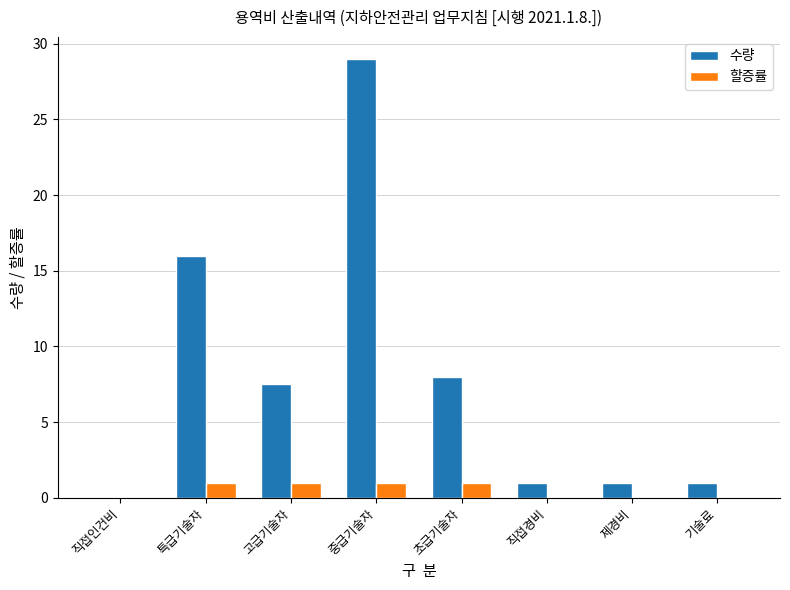

At which label does 수량 first exceed 7?

특급기술자